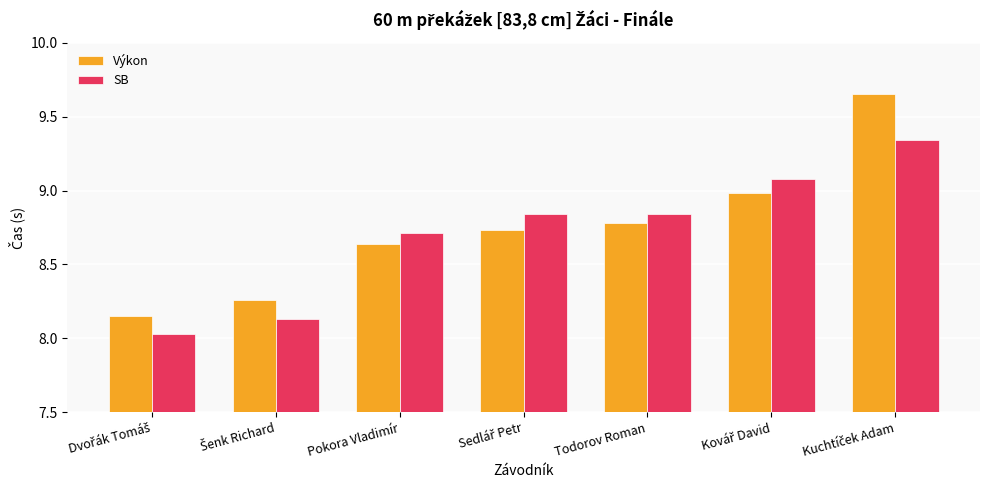

The SB series shows 8.7 at Pokora Vladimír. True or false?

True